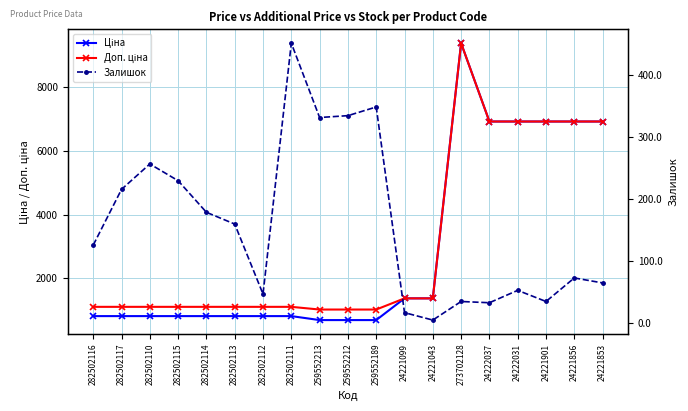

What is the maximum value for Залишок?

451.0